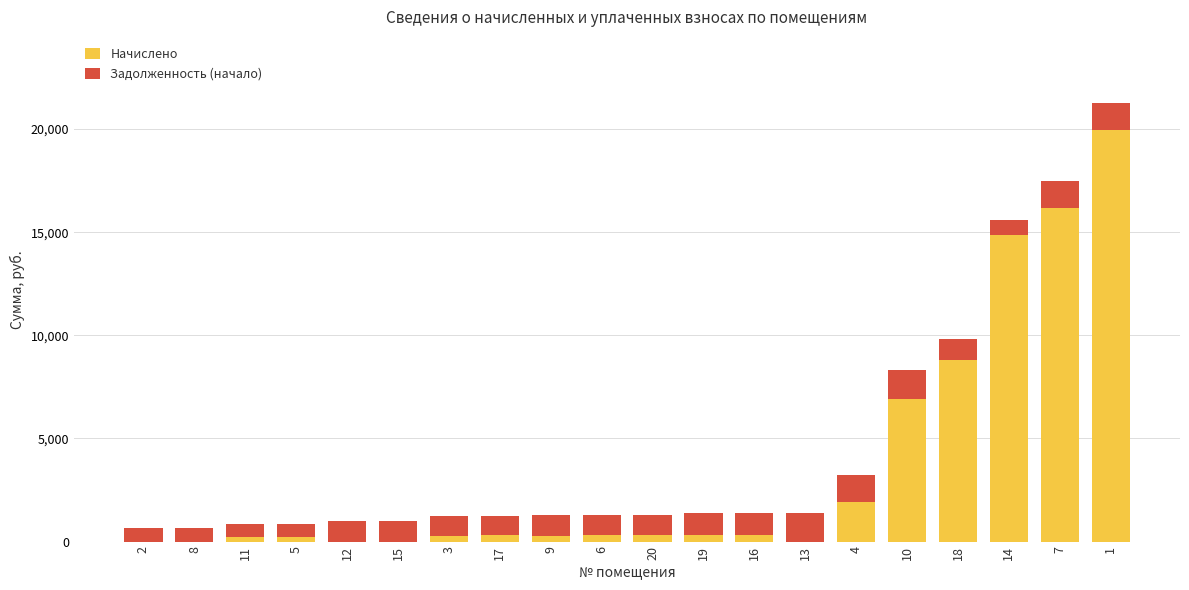

Does the chart contain stacked bars?

Yes